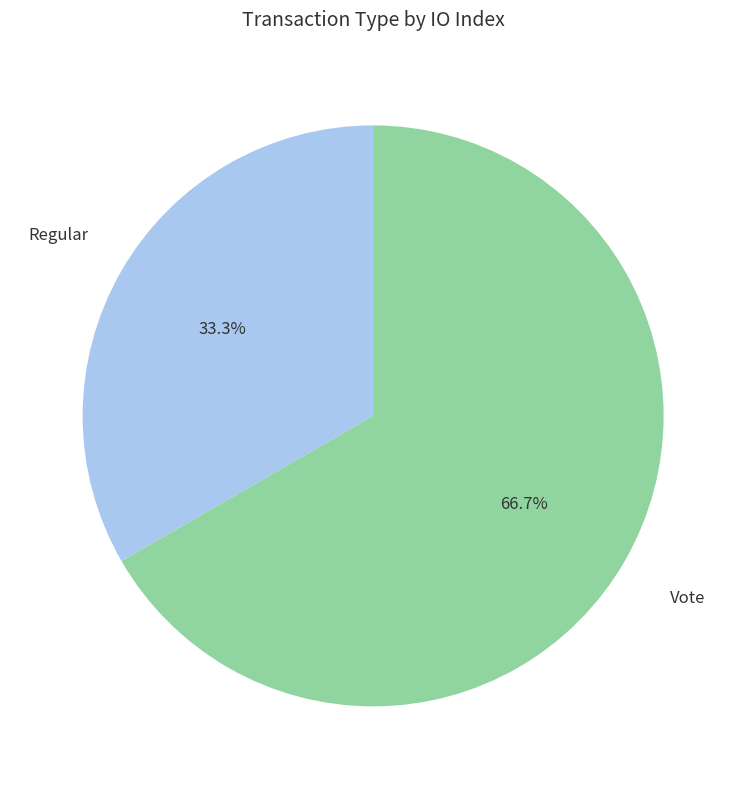

Is there any slice that represents more than half of the pie?

Yes